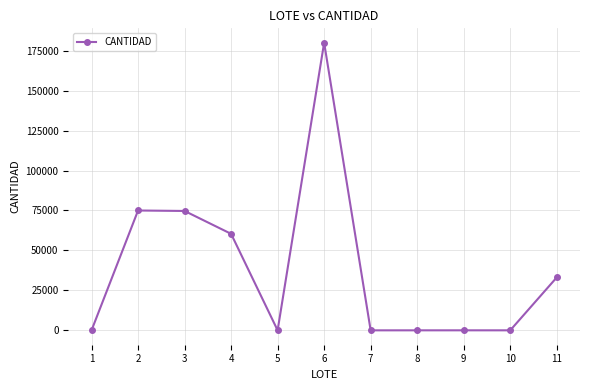

How many interior local valleys (lower than both neighbors) does the data have?

3